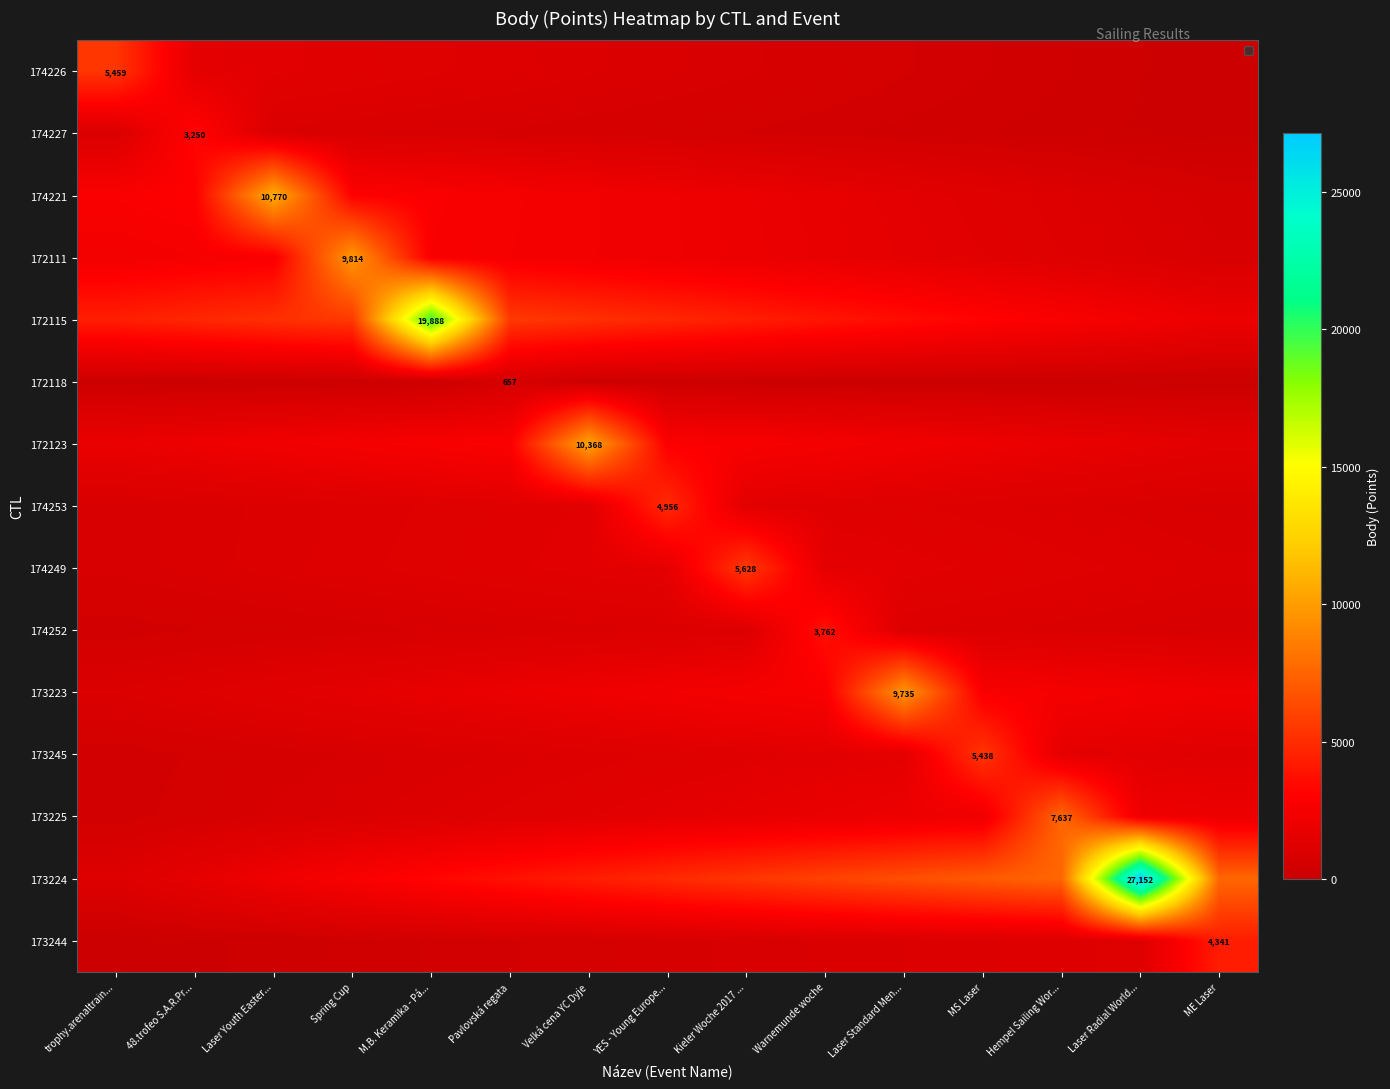

Which series has the largest total across all categories?

173224